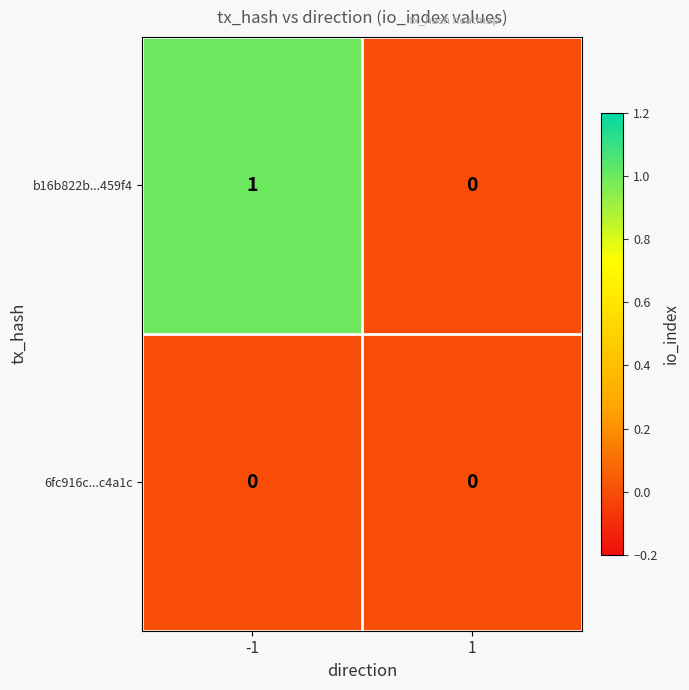

How many values in the b16b822b...459f4 series are below 1?

1